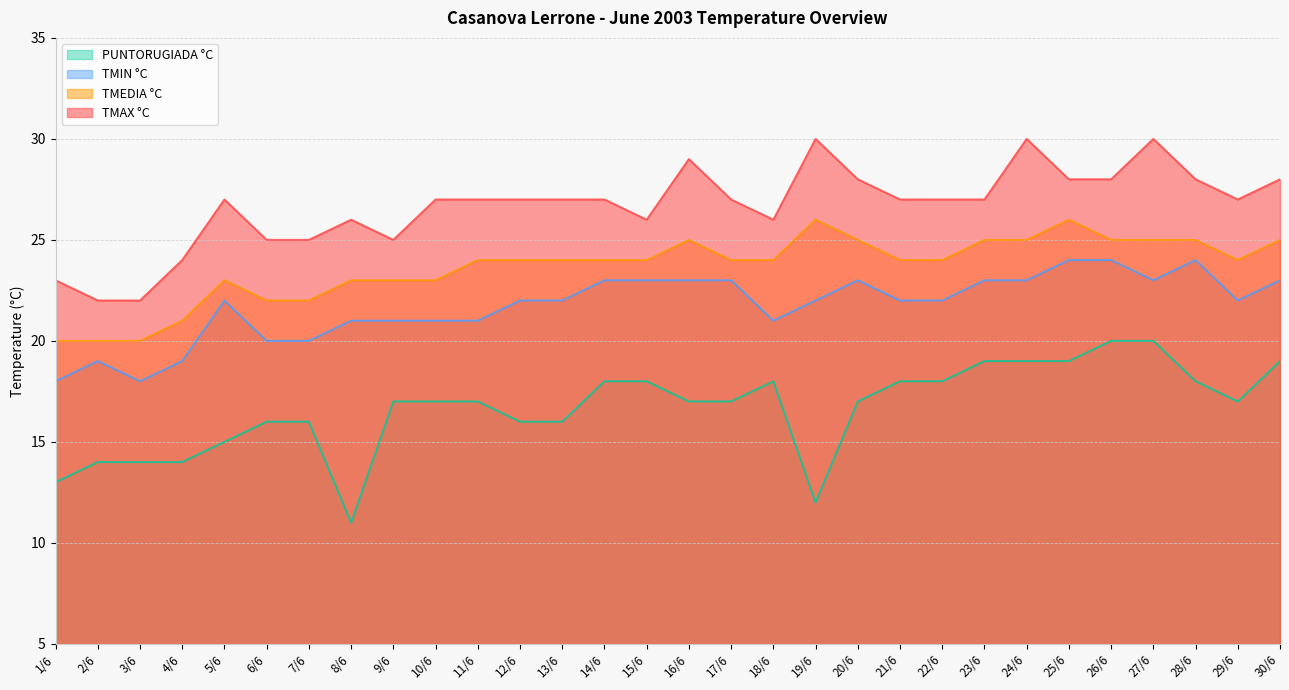

Is it true that TMEDIA °C equals 24 at 11/6?

True